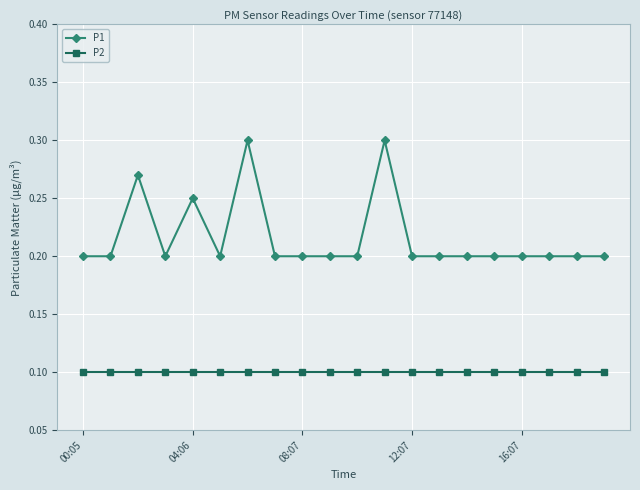

List the series in order of their overall mean, lowest first.

P2, P1